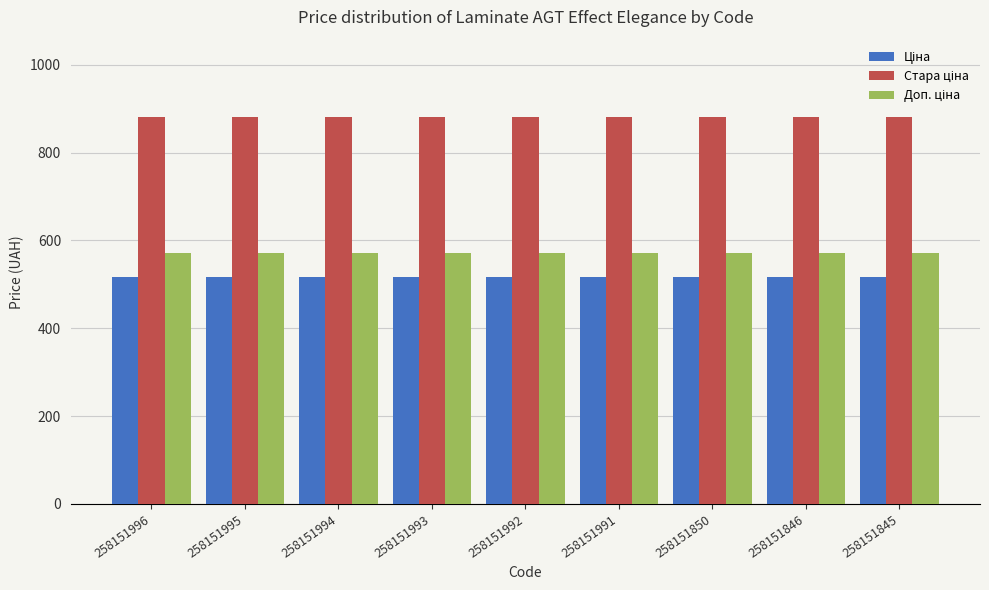

What is the total value across all series at 258151995?

1967.9